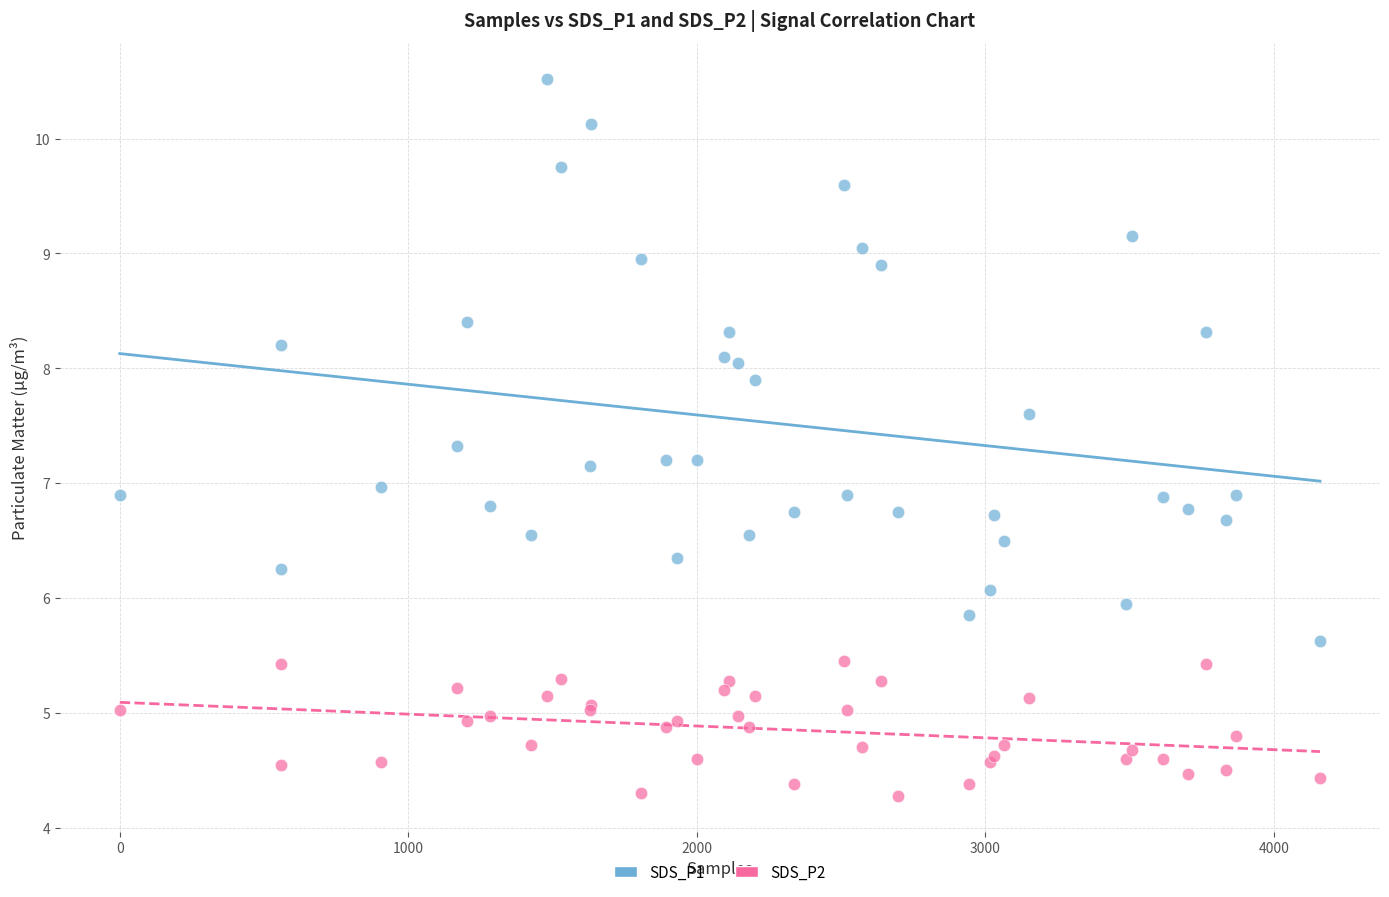

Which series has the widest spread of Y values?

SDS_P1